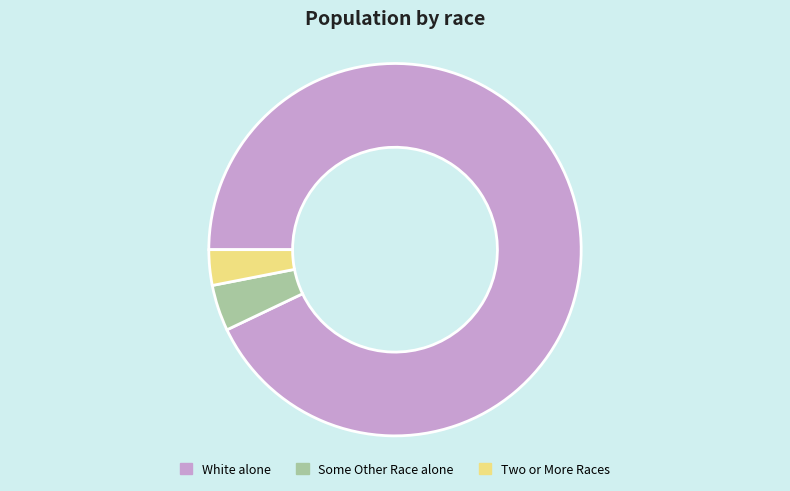

Is it true that White alone is 99% of the pie?

False